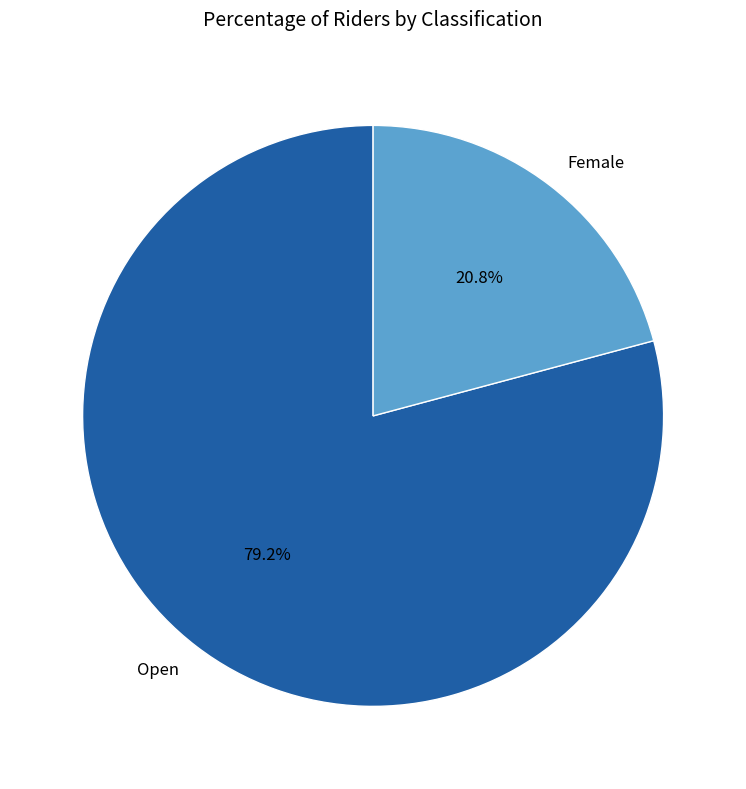

Which category has the biggest portion of the pie?

Open